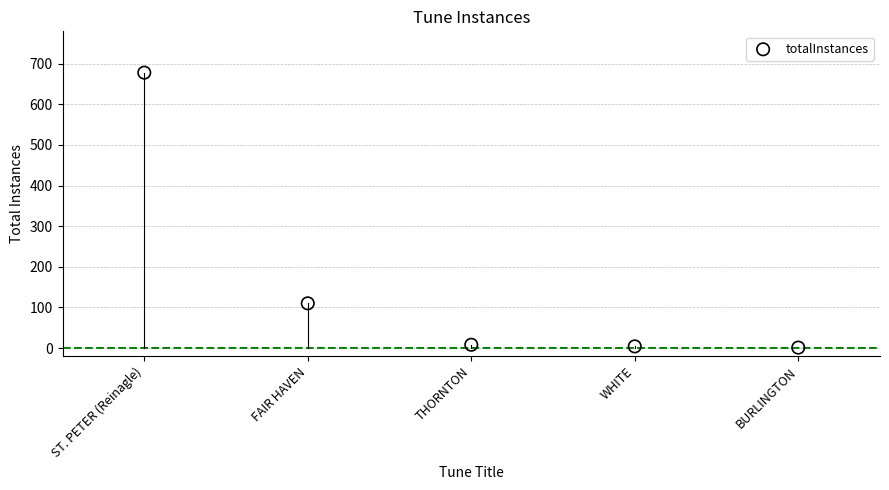

What is the range of Y values (max minus min)?

677